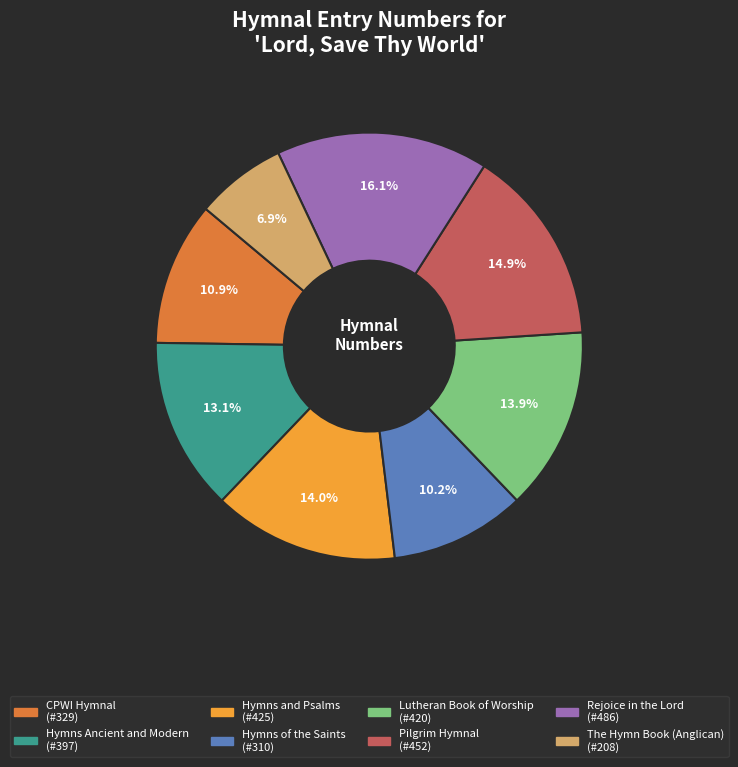

Does Hymns of the Saints account for over 50% of the chart?

No